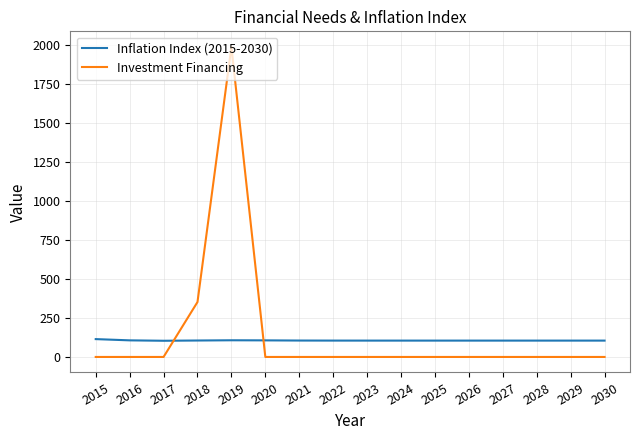

Is it true that Investment Financing equals 1000.0 at 2021?

False